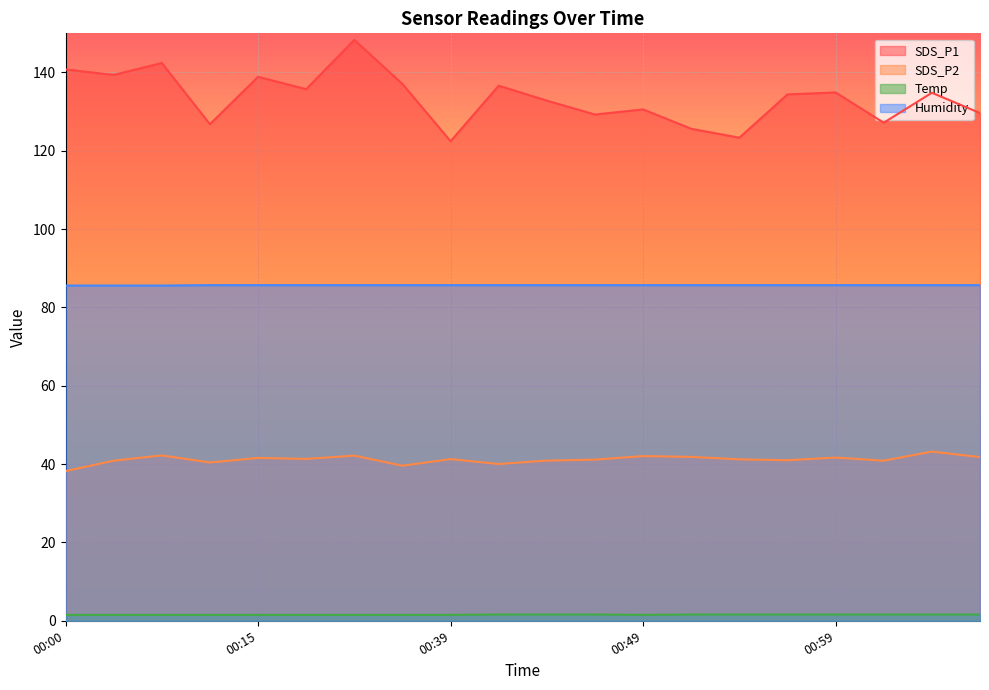

True or false: Humidity and SDS_P2 cross at least once.

False